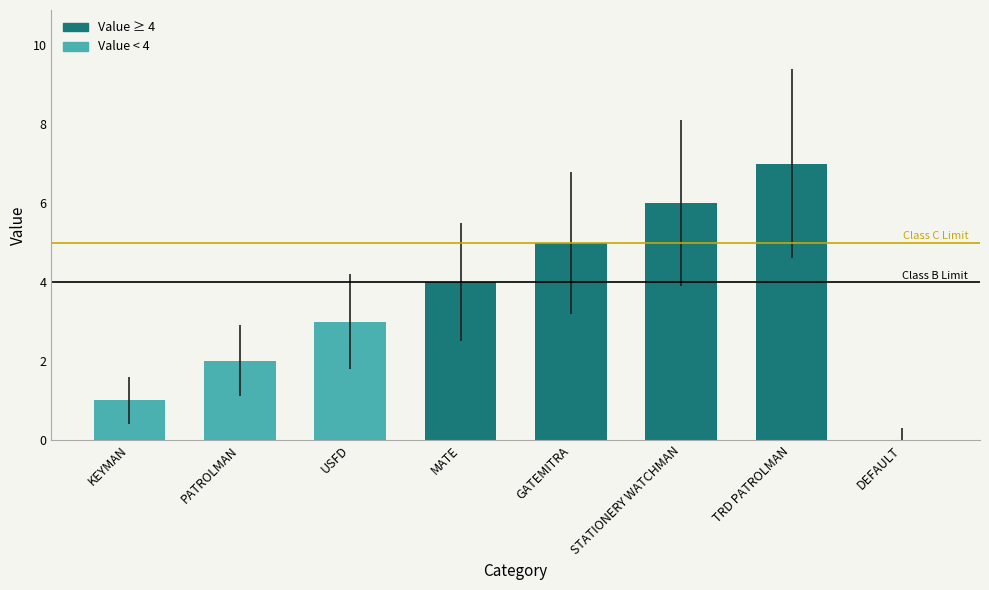

What is the maximum value shown in the chart?

7